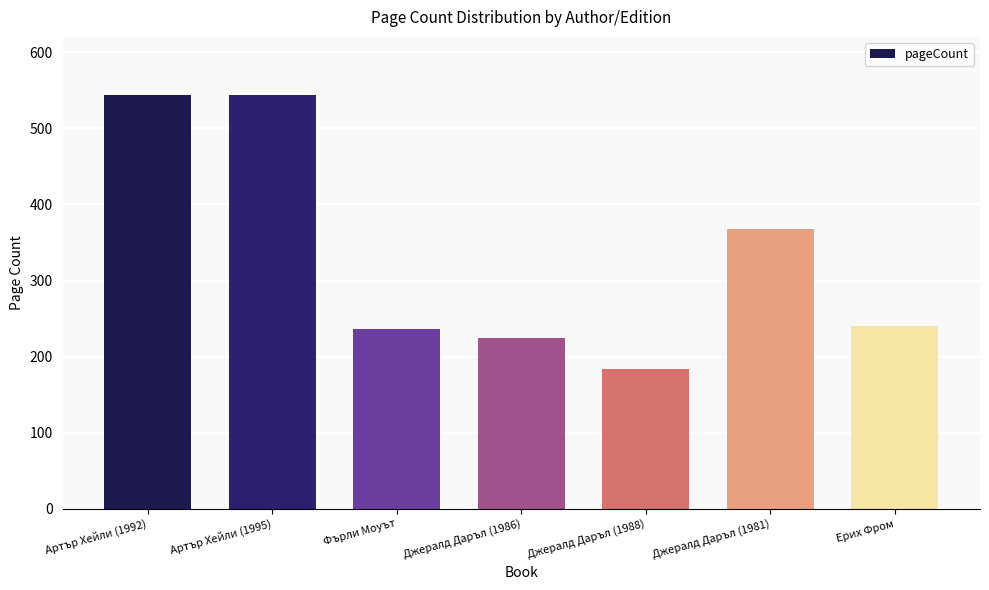

Is it true that the value at Джералд Даръл (1988) is 59?

False